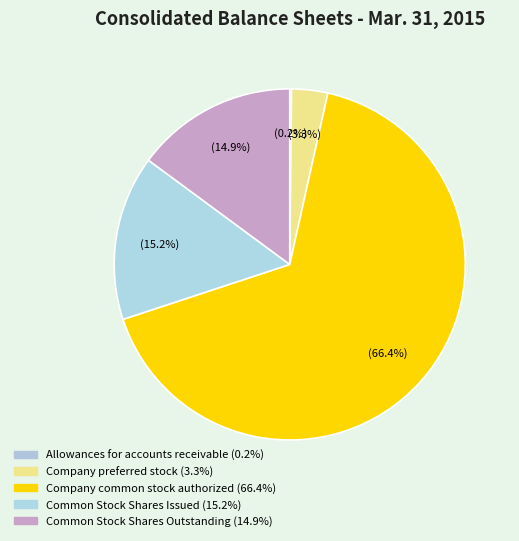

How many segments does this pie chart have?

5